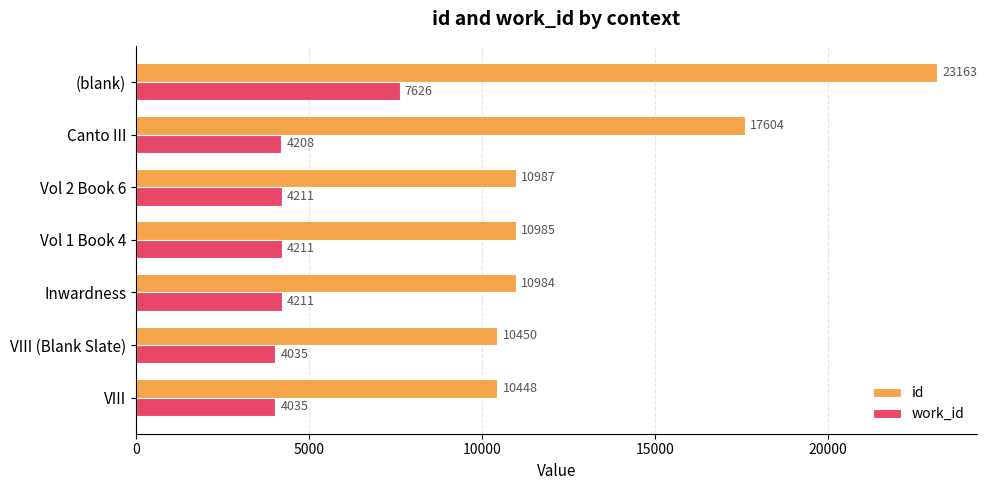

List the labels in order of id value, largest first.

(blank), Canto III, Vol 2 Book 6, Vol 1 Book 4, Inwardness, VIII (Blank Slate), VIII